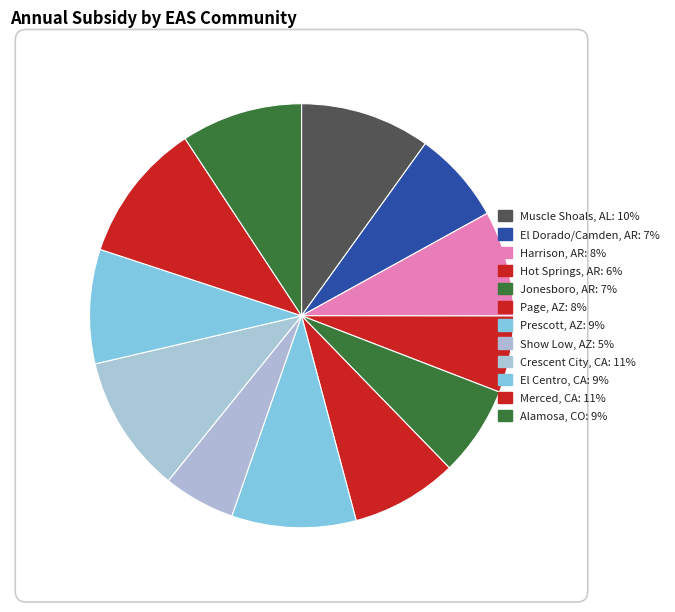

To the nearest percent, what is the average slice percentage?

8%